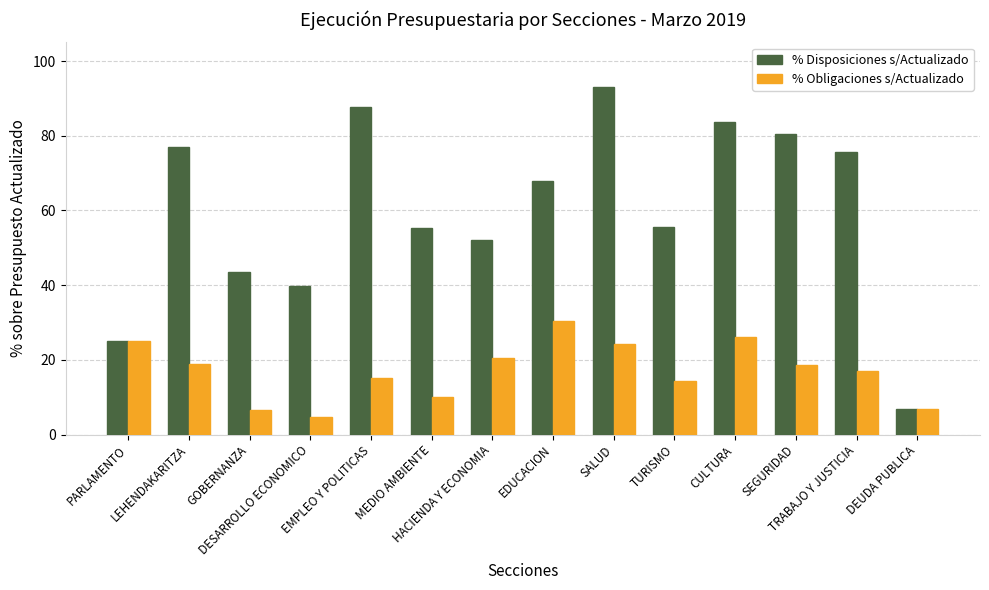

How many data points does each series have?

14